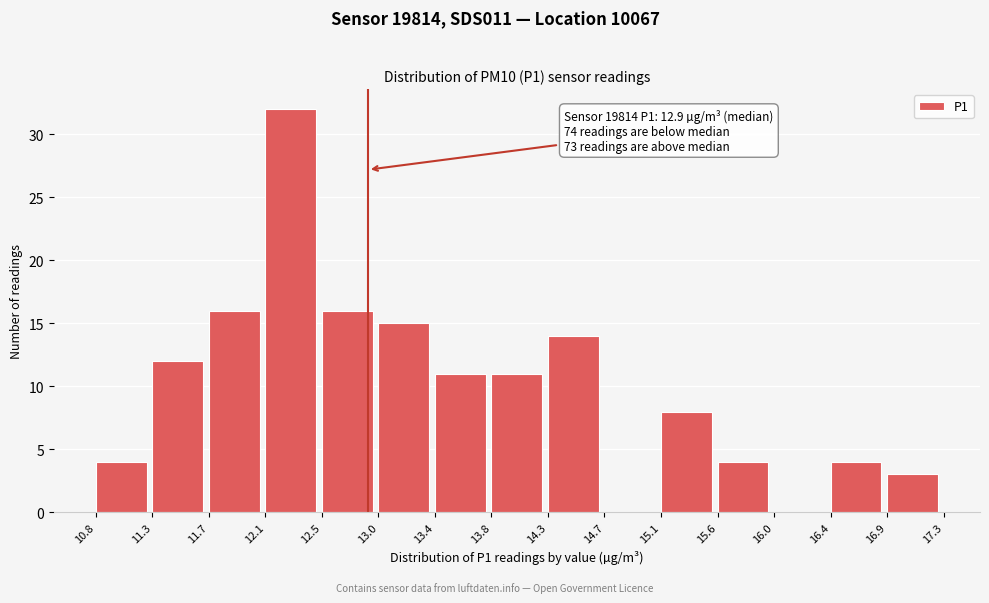

Which range on the x-axis has the tallest bar?

12.1 to 12.5